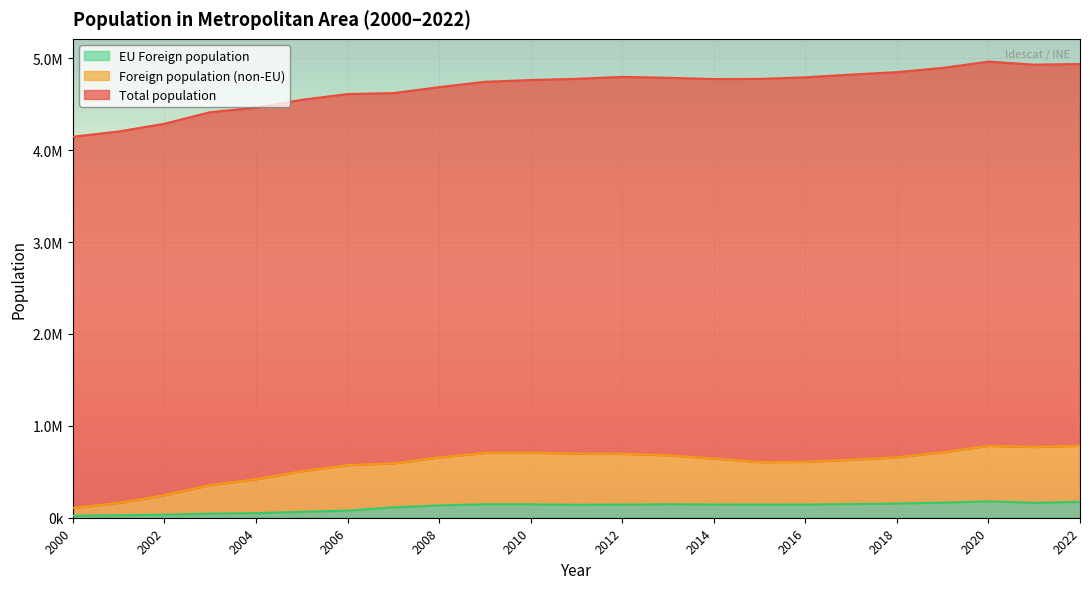

Count the number of categories in the chart.

23